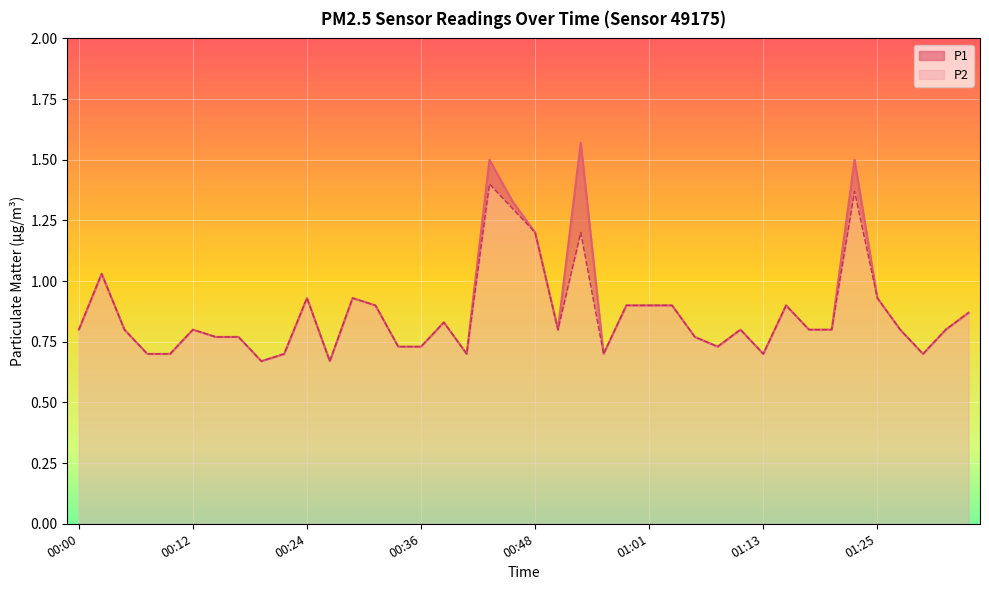

What is the minimum value for P1?

0.7